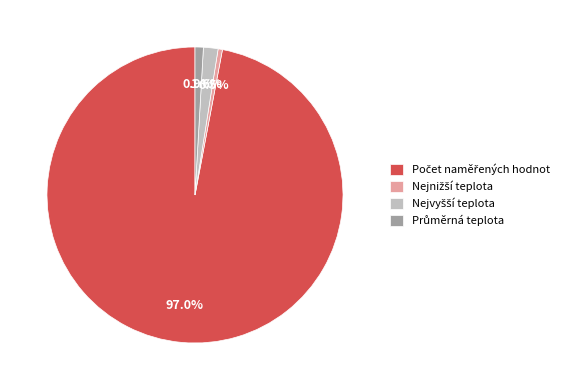

How many segments does this pie chart have?

4